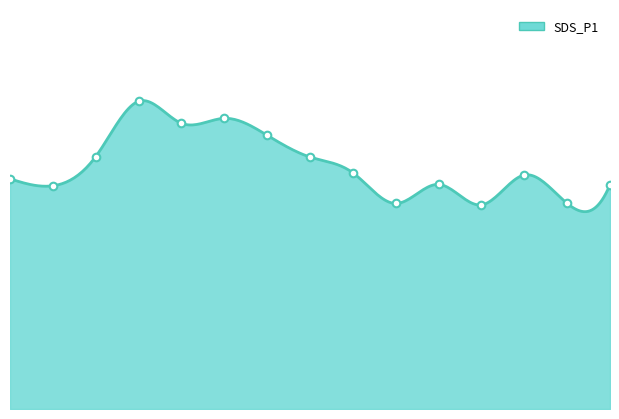

Between 02:30 and 01:37, which is larger?

01:37